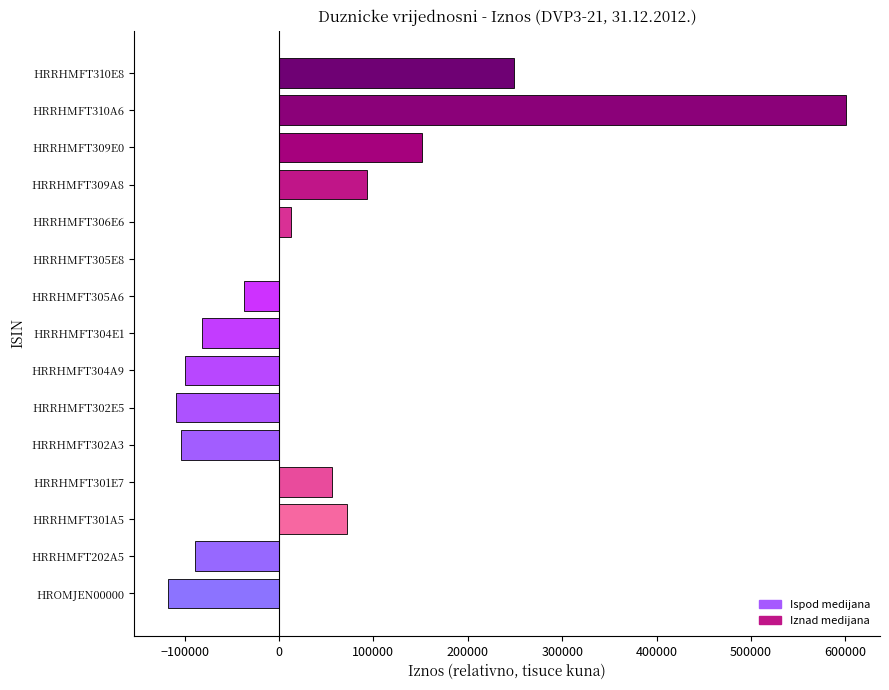

Are the bars grouped side by side (vs. stacked)?

No